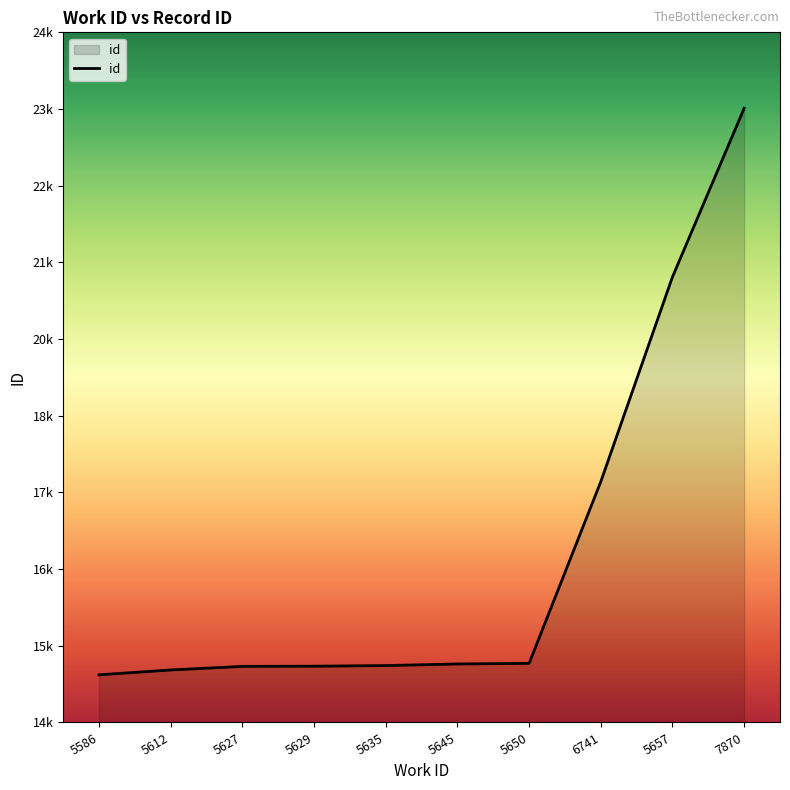

List the labels in order of value, largest first.

7870, 5657, 6741, 5650, 5645, 5635, 5629, 5627, 5612, 5586